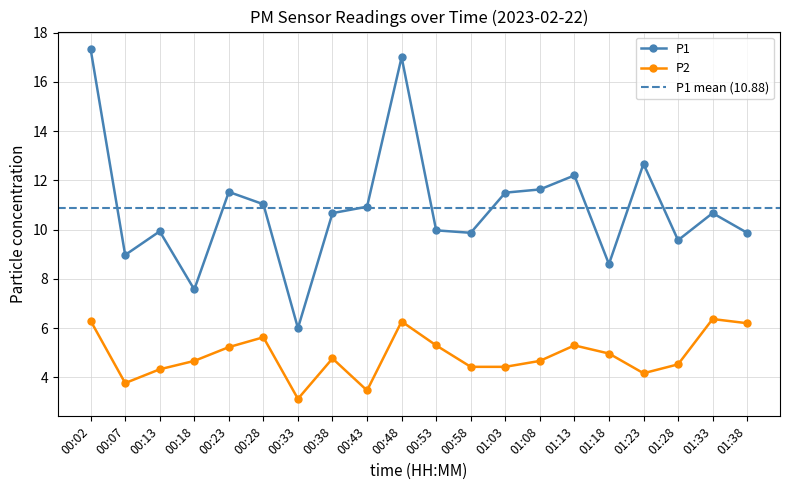

Reading left to right, extract all data points from this chart.

P1: 17.3	9.0	9.9	7.6	11.5	11.0	6.0	10.7	10.9	17.0	10.0	9.9	11.5	11.6	12.2	8.6	12.7	9.6	10.7	9.9
P2: 6.3	3.8	4.3	4.7	5.2	5.6	3.1	4.8	3.5	6.3	5.3	4.4	4.4	4.7	5.3	5.0	4.2	4.5	6.4	6.2